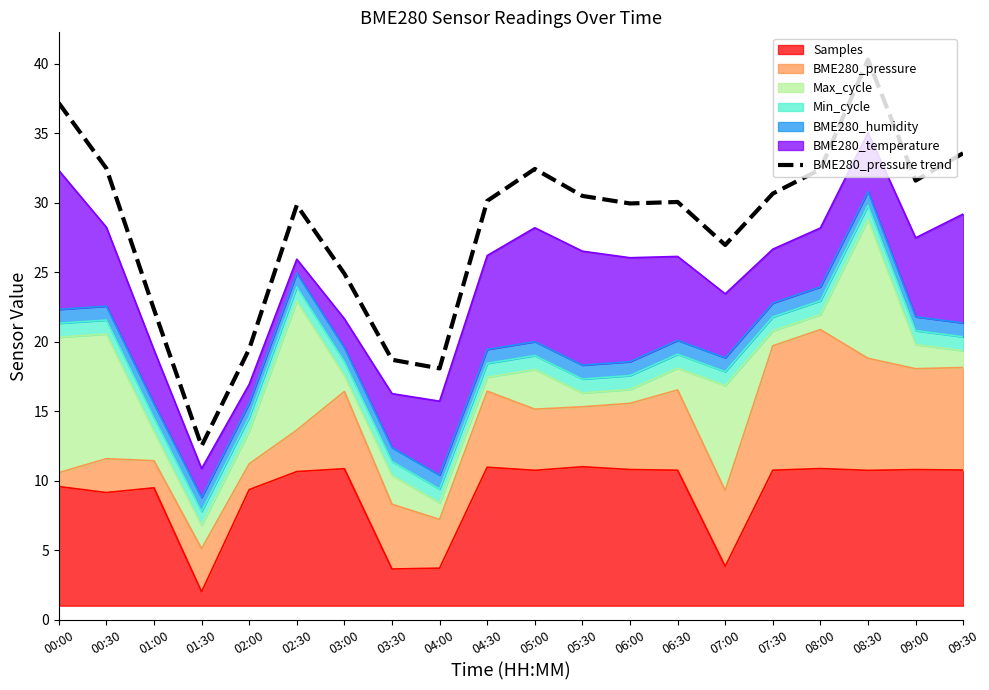

The value at 05:30 is 10.8. True or false?

False